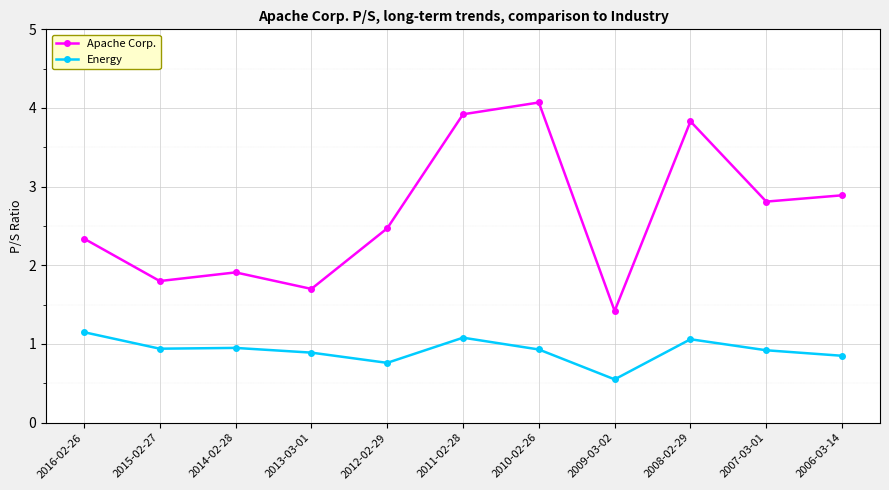

What is the difference between the Apache Corp. values at 2010-02-26 and 2007-03-01?

1.3